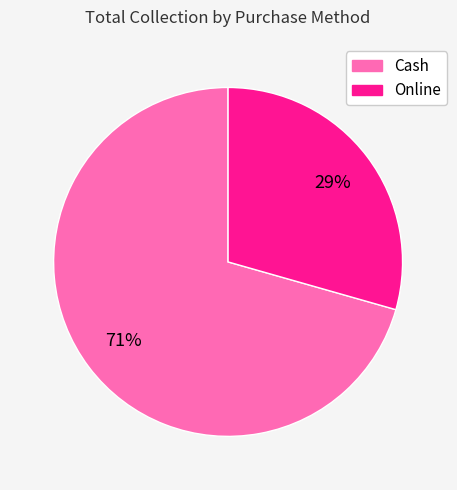

True or false: Cash accounts for 56% of the total.

False